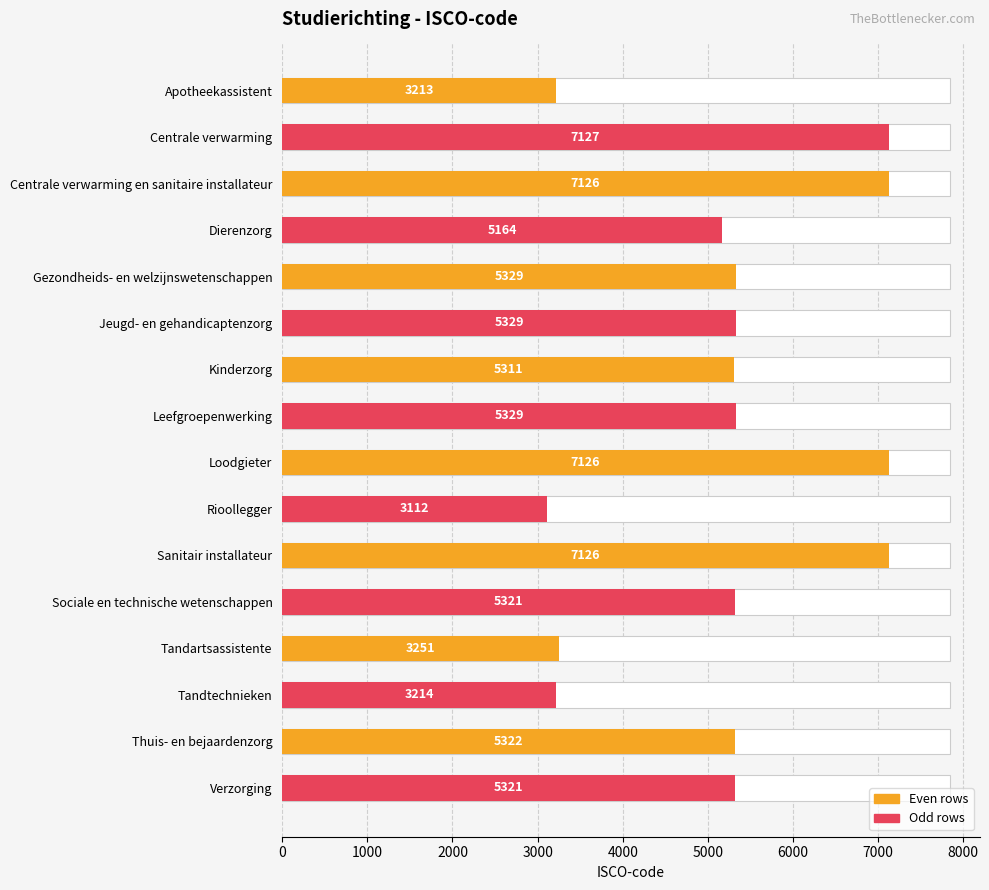

Is it true that the value at Thuis- en bejaardenzorg is 5322?

True